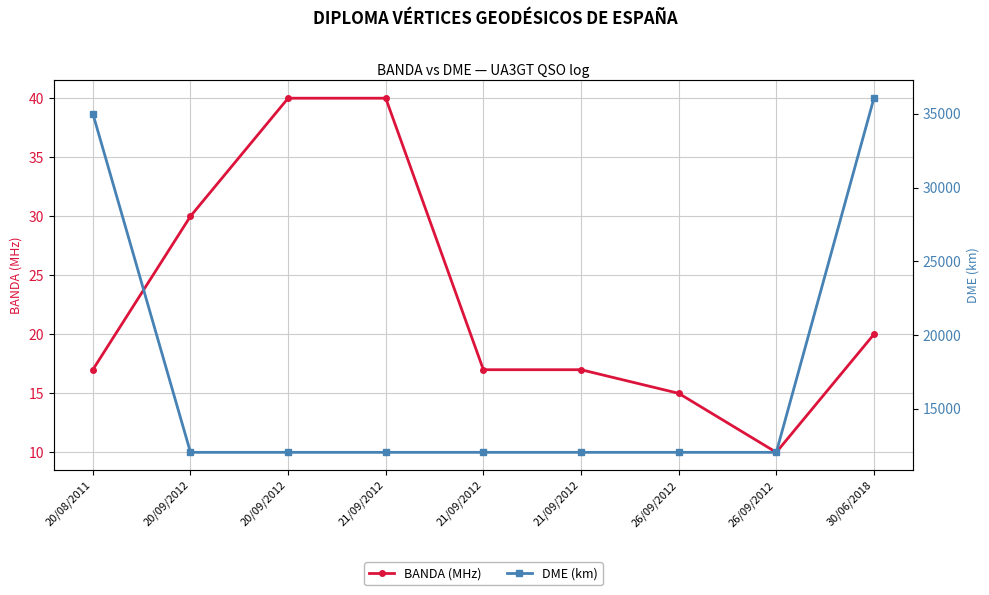

What is the approximate value of DME (km) at 30/06/2018, to the nearest 100?

36100